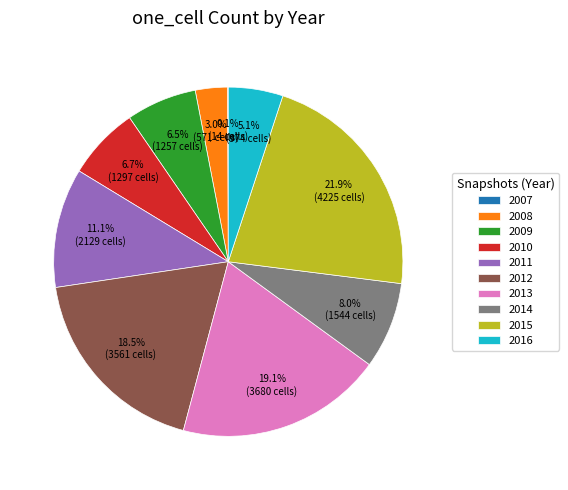

Which has a higher value, 2010 or 2016?

2010